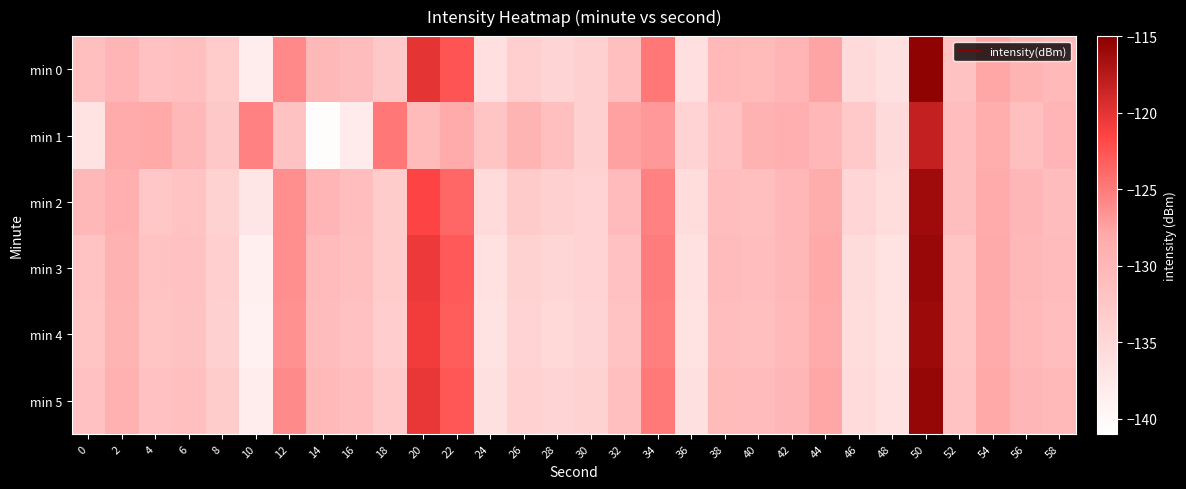

Which series has the largest total across all categories?

min 0